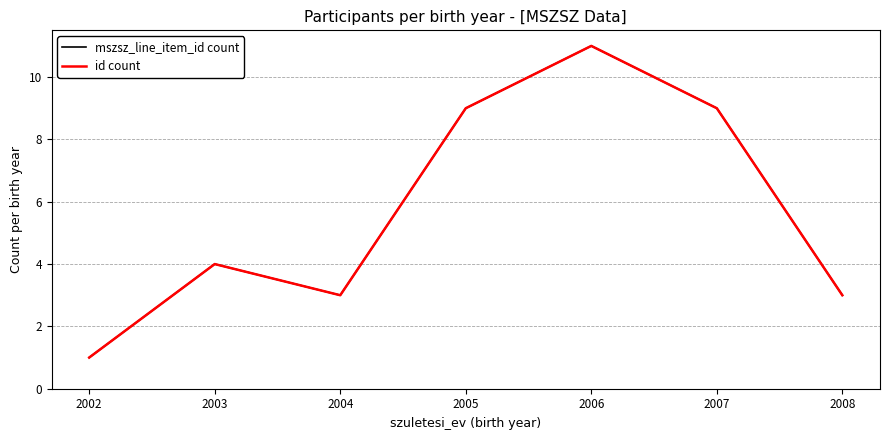

True or false: id count and mszsz_line_item_id count cross at least once.

False